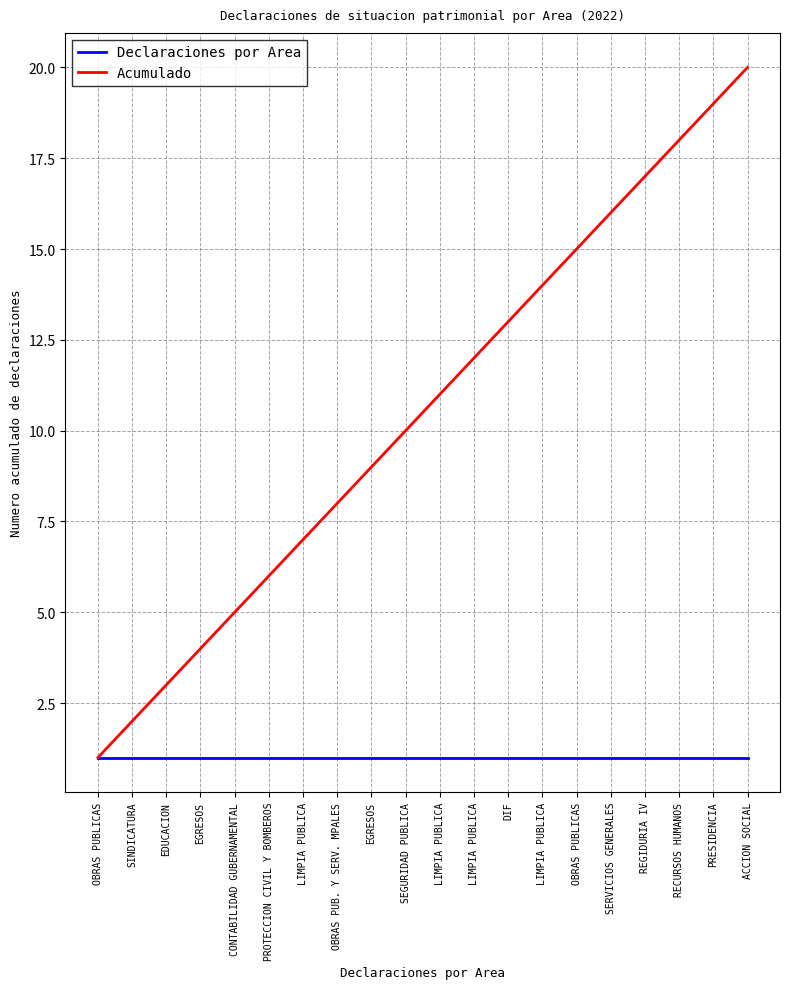

What are all the series names shown in the legend?

Declaraciones por Area, Acumulado